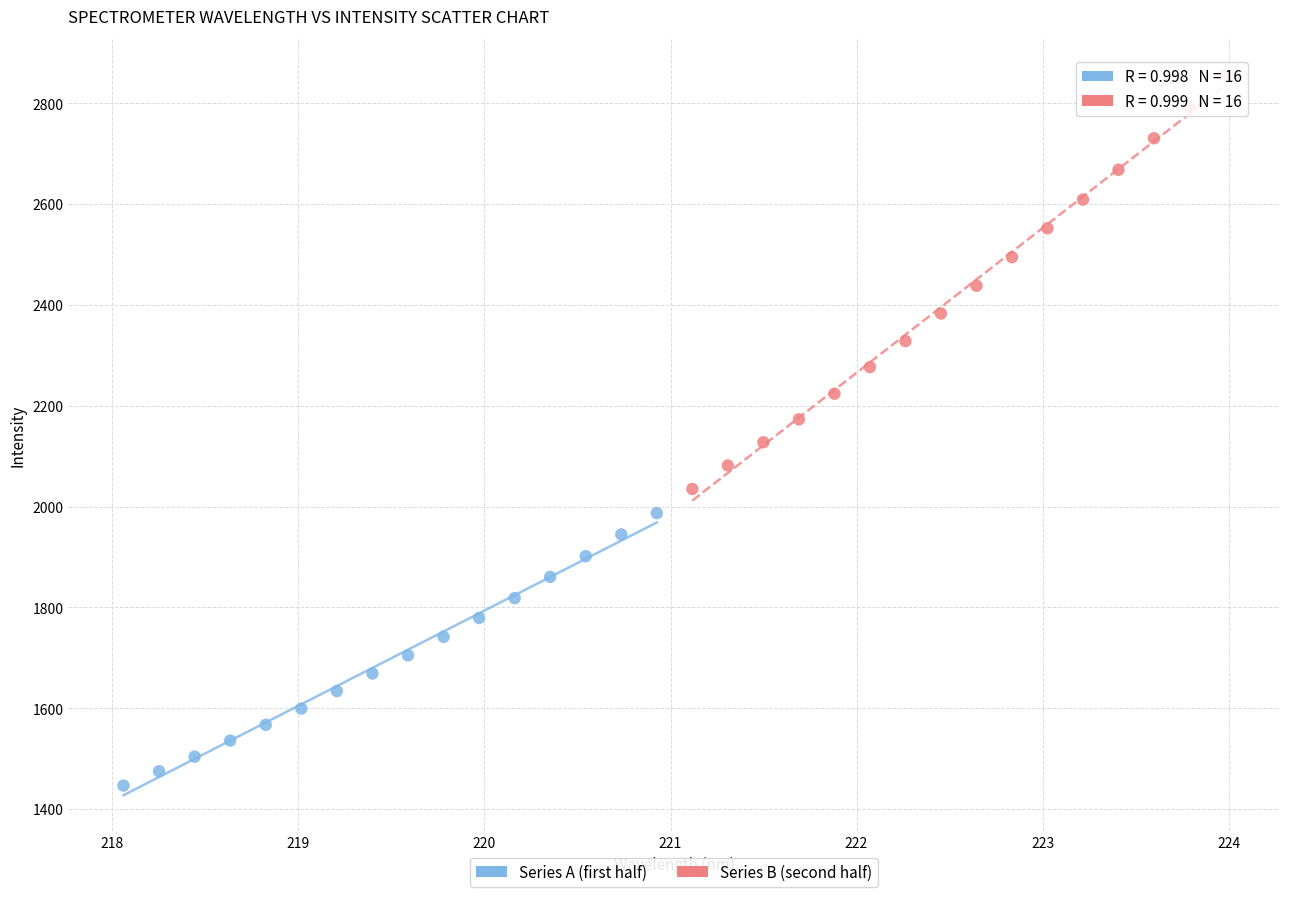

Which series reaches the maximum Y coordinate?

Series B (second half)